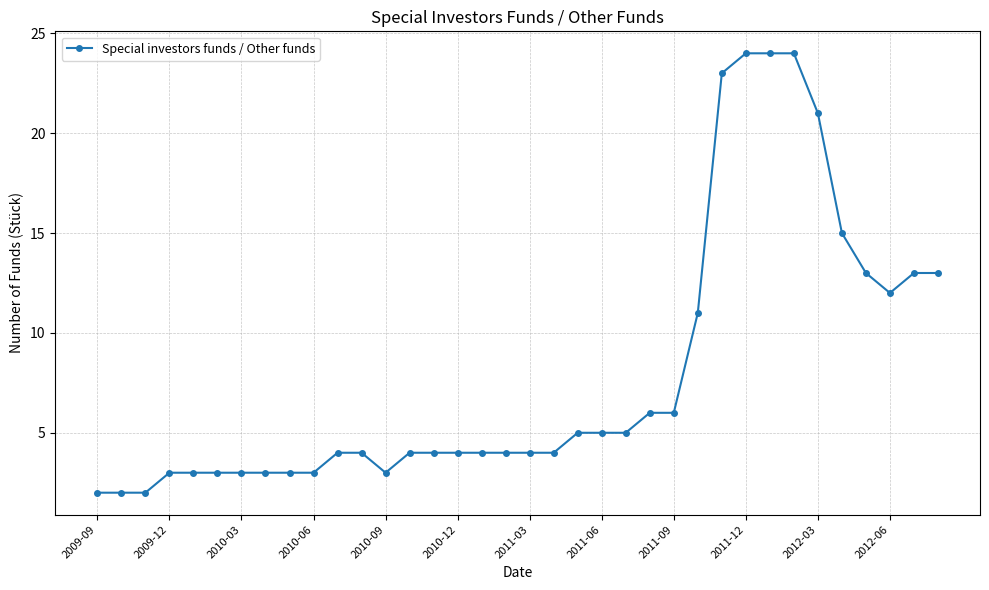

What is the sum of all values?

286